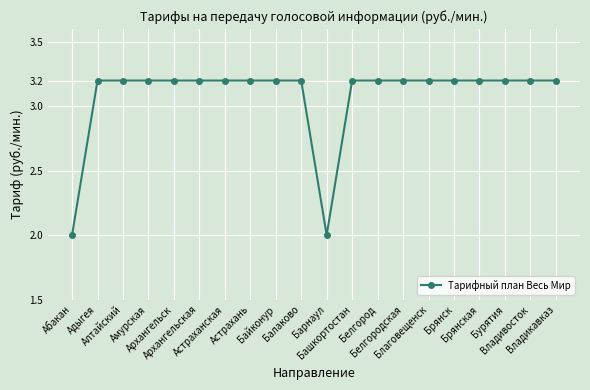

What is the difference between the maximum and minimum values?

1.2